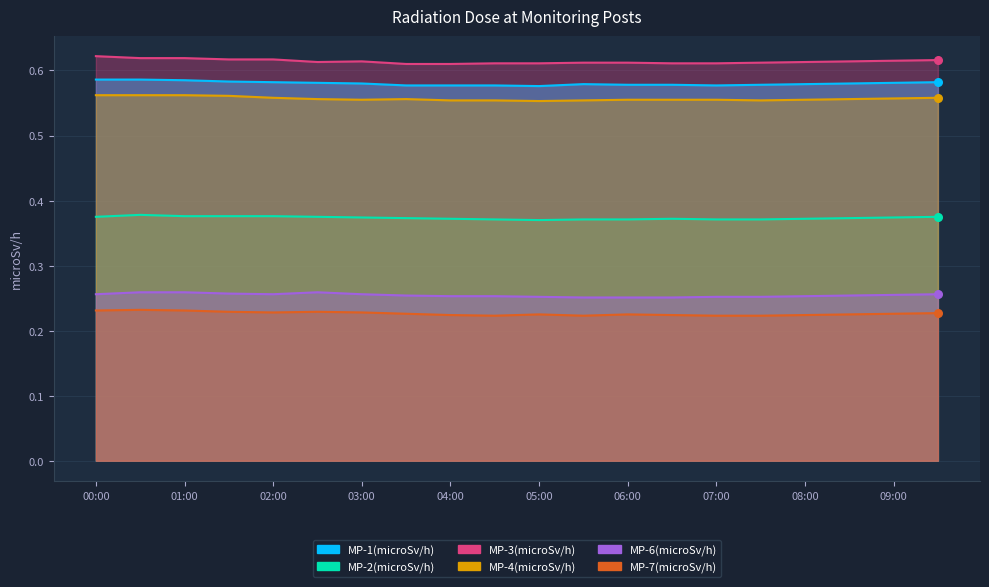

At how many categories does at least one series exceed 0?

20